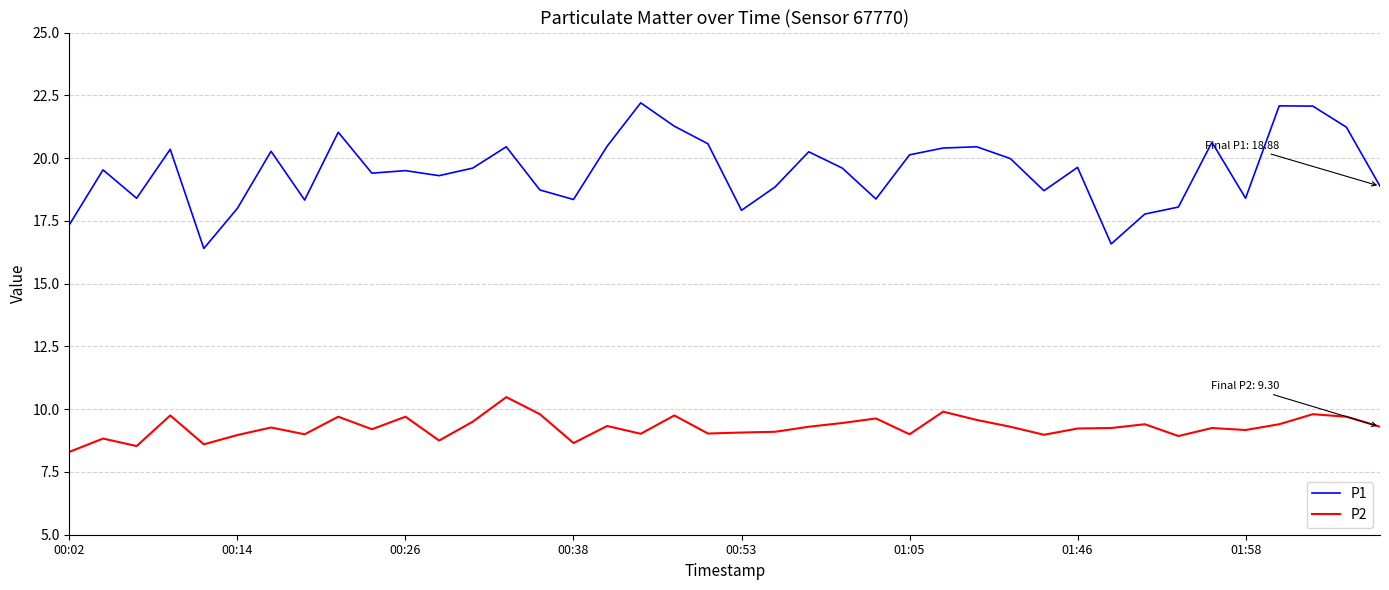

Does the chart display data point markers on the line(s)?

No